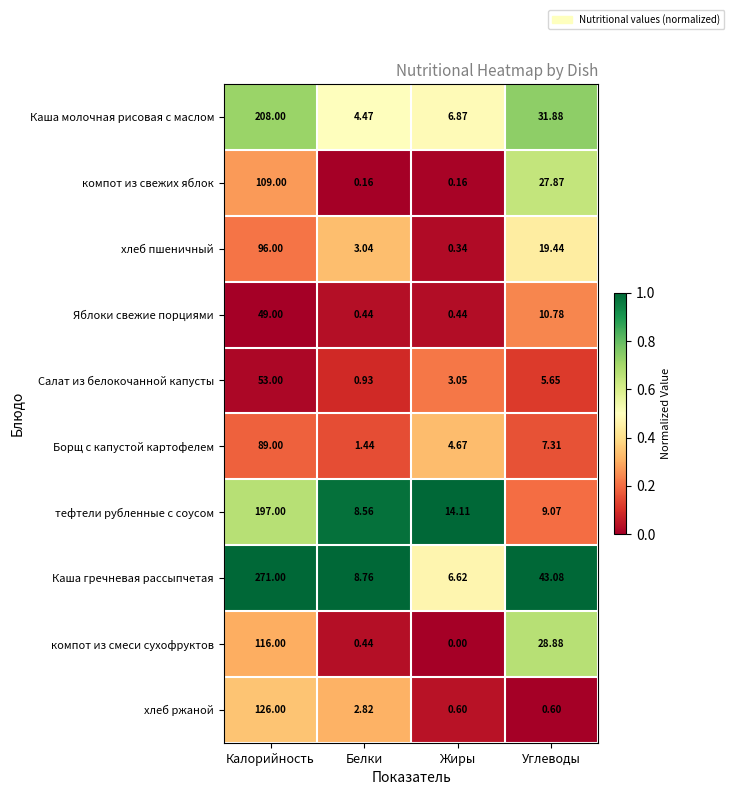

Which series has the largest range (max minus min)?

Каша гречневая рассыпчетая